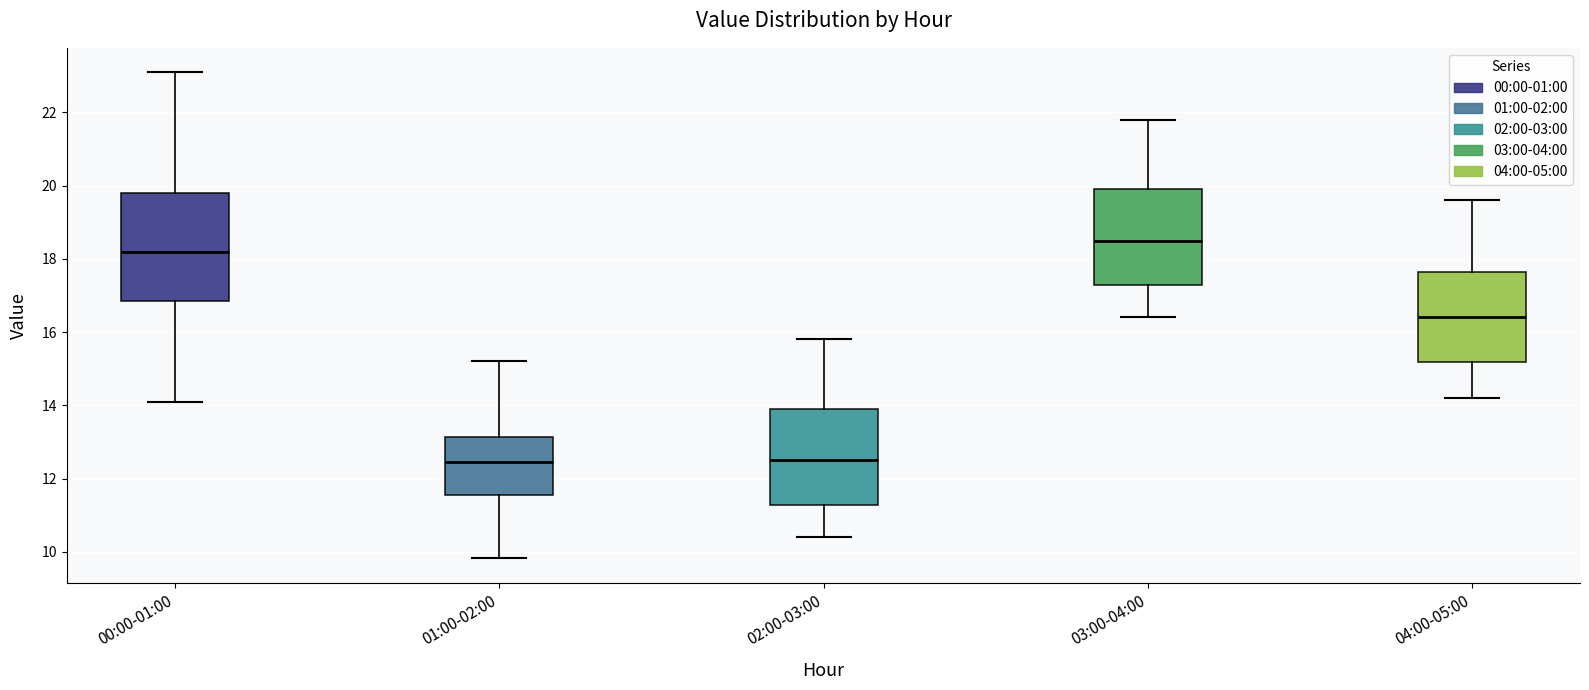

Reading left to right, read every box against the y-axis: the position of its median line, the range the box covers, and the ends of its whiskers. The values are not printed on the chart, so give them approximately, as read against the axis.

00:00-01:00: median 18.2, box 16.8 to 19.8, whiskers 14.2 to 23.2
01:00-02:00: median 12.4, box 11.6 to 13.2, whiskers 9.8 to 15.2
02:00-03:00: median 12.6, box 11.2 to 14.0, whiskers 10.4 to 15.8
03:00-04:00: median 18.6, box 17.2 to 20.0, whiskers 16.4 to 21.8
04:00-05:00: median 16.4, box 15.2 to 17.6, whiskers 14.2 to 19.6